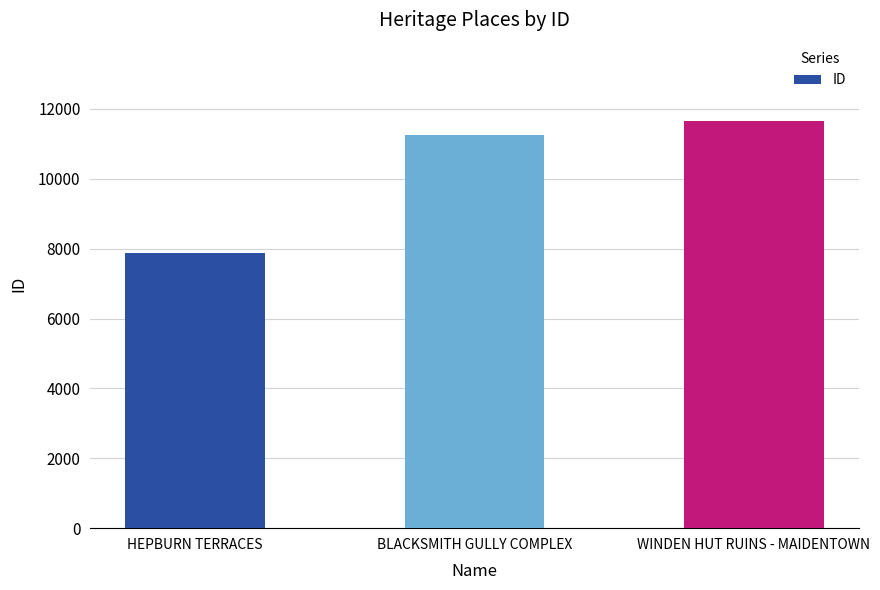

Which label corresponds to the largest value in the chart?

WINDEN HUT RUINS - MAIDENTOWN